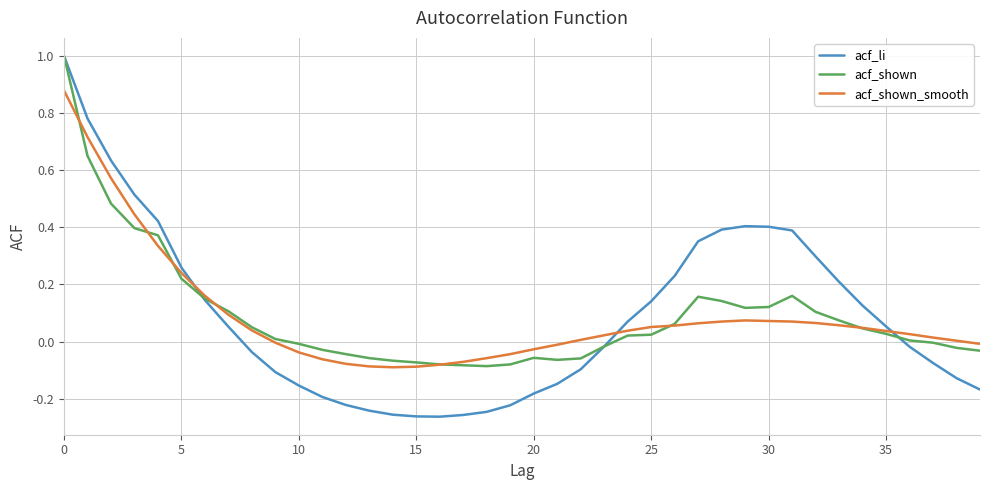

Which series has the widest spread of values?

acf_li